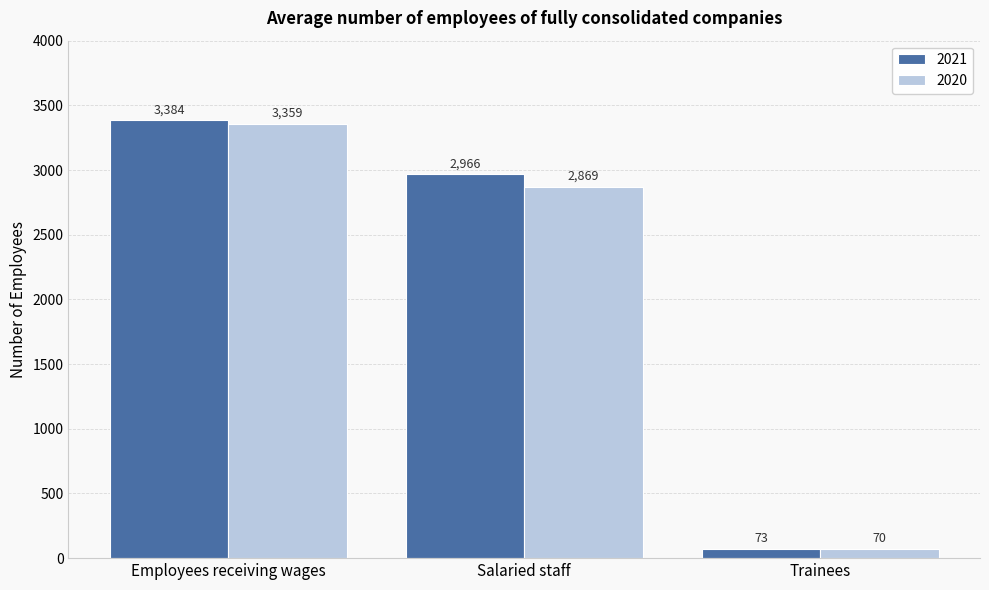

How many bars are there in each group?

2